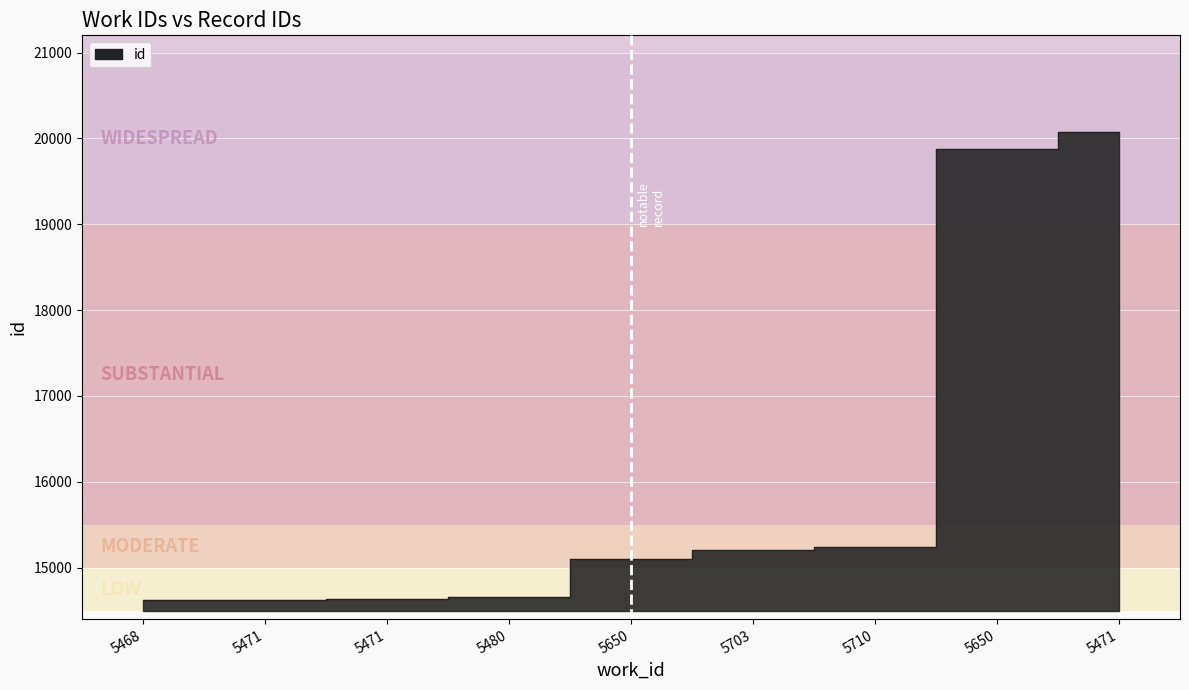

What is the sum of the values at 5650 and 5480?

34532